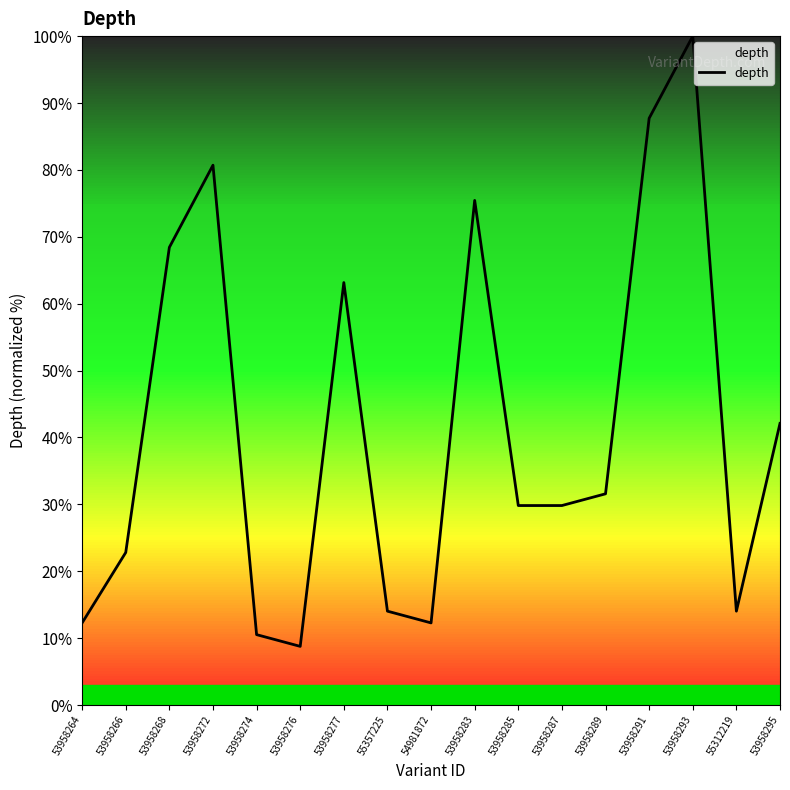

Read the value at 53958291.

87.7